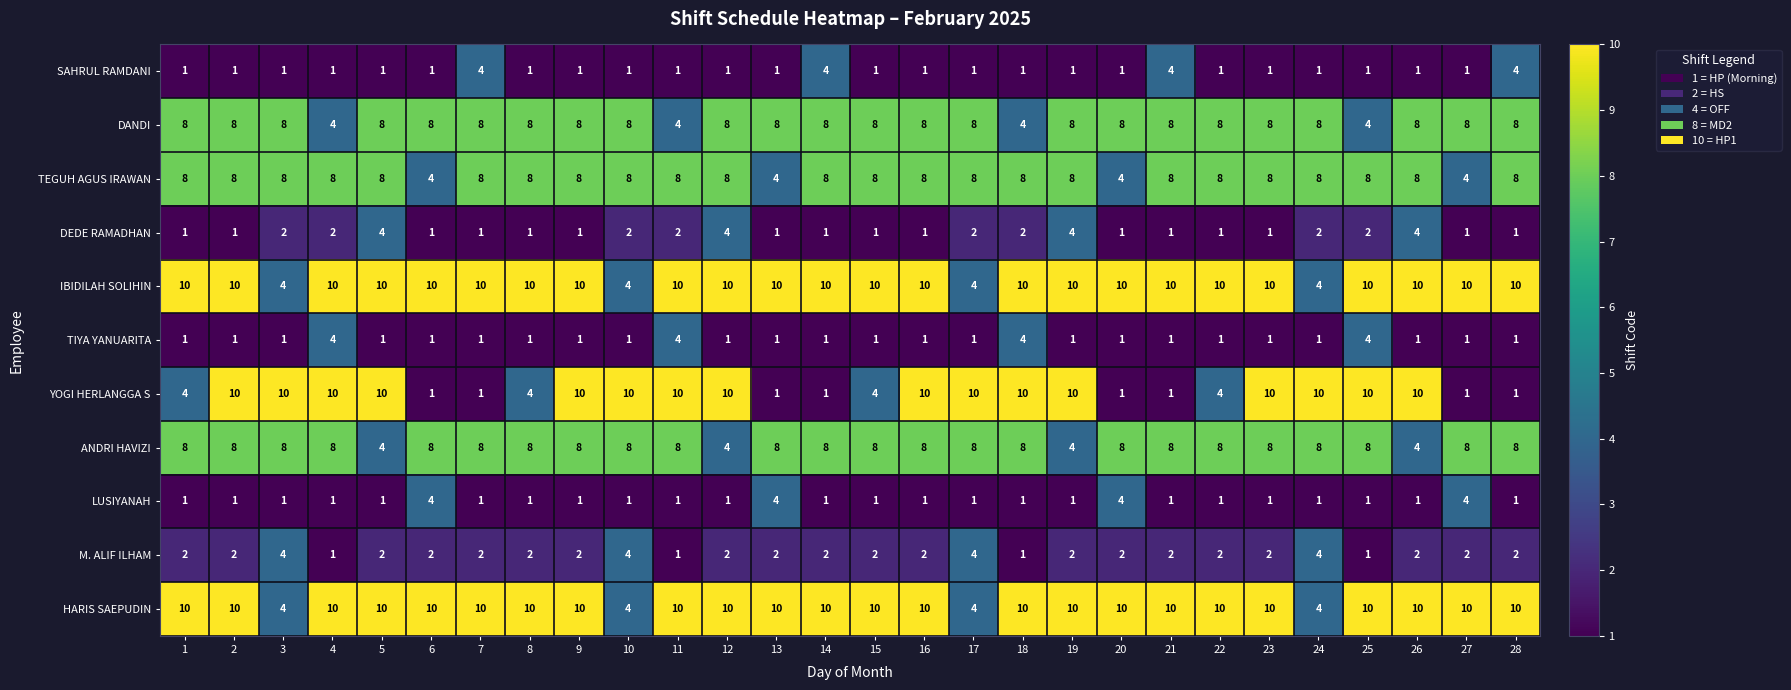

Count the DEDE RAMADHAN values in the range 1 to 2.

24